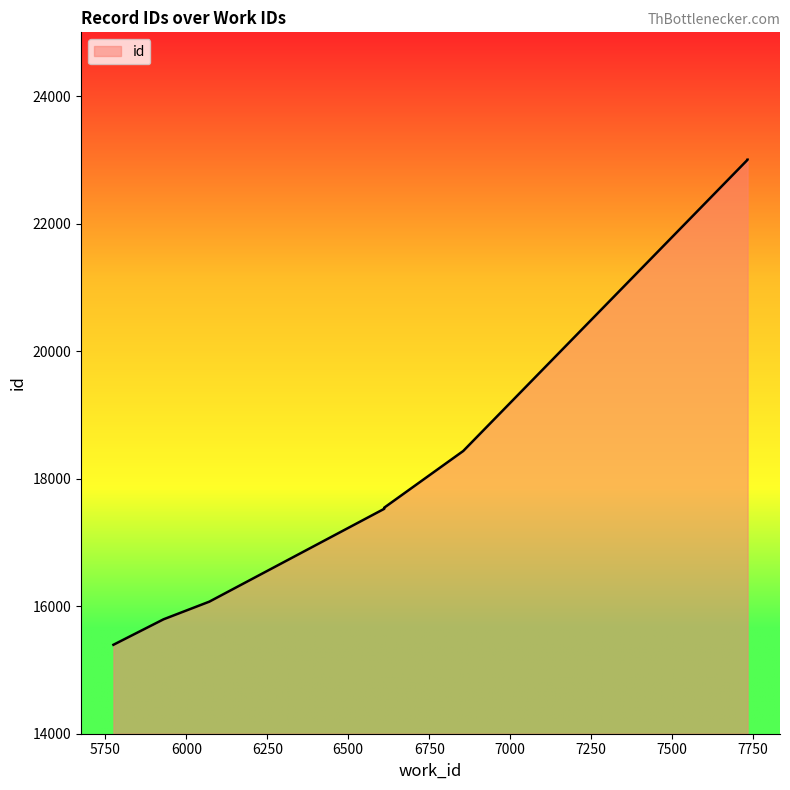

The value at 7733 is 23002. True or false?

True